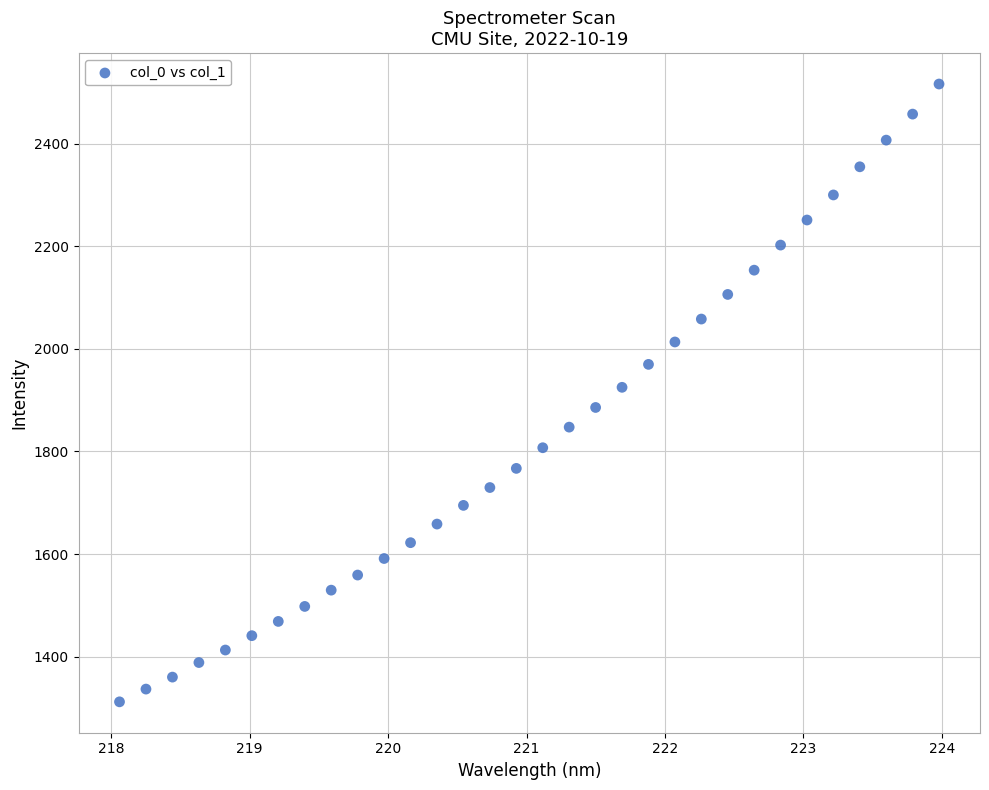

What is the range of Y values (max minus min)?

1204.4